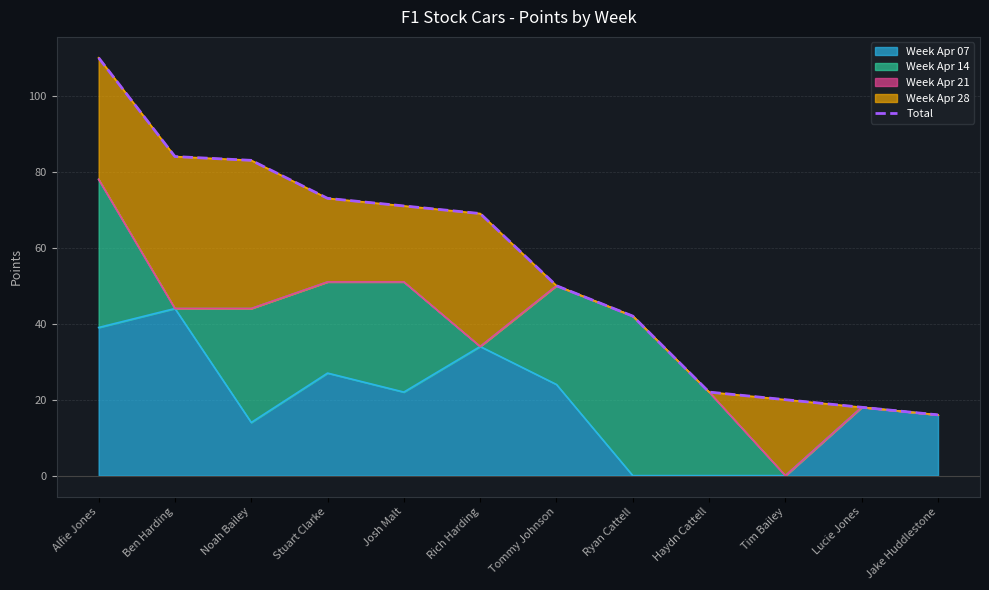

What is the difference between the second highest and minimum values?

68